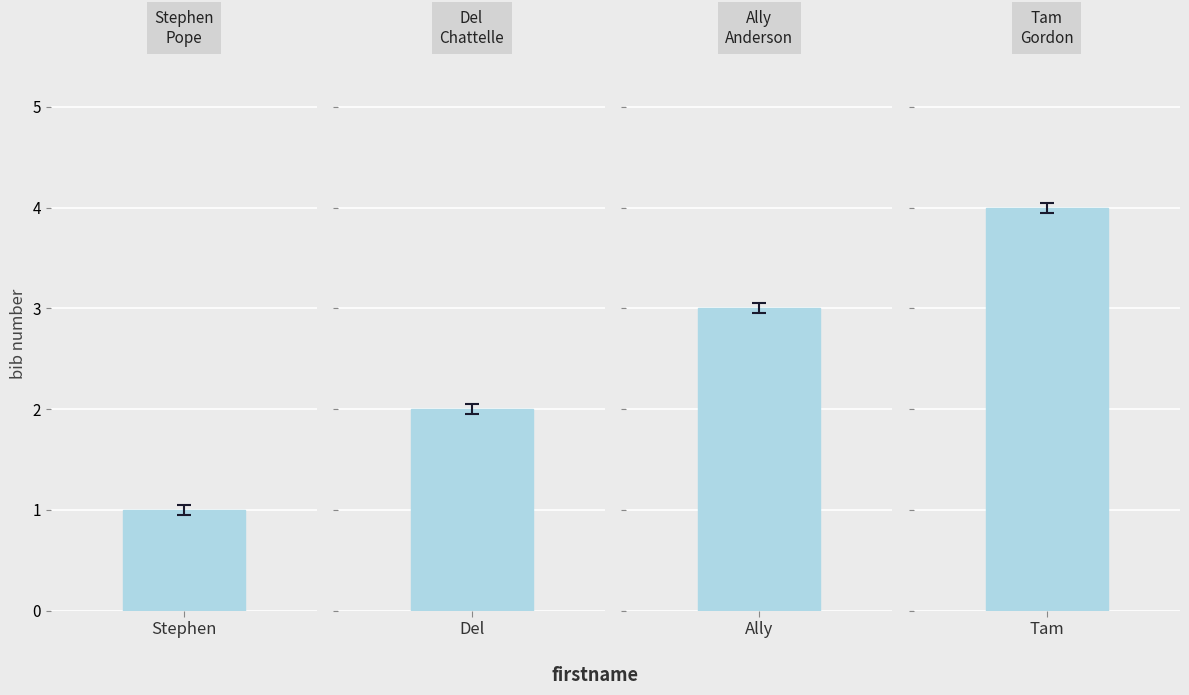

Are the bars grouped side by side (vs. stacked)?

No